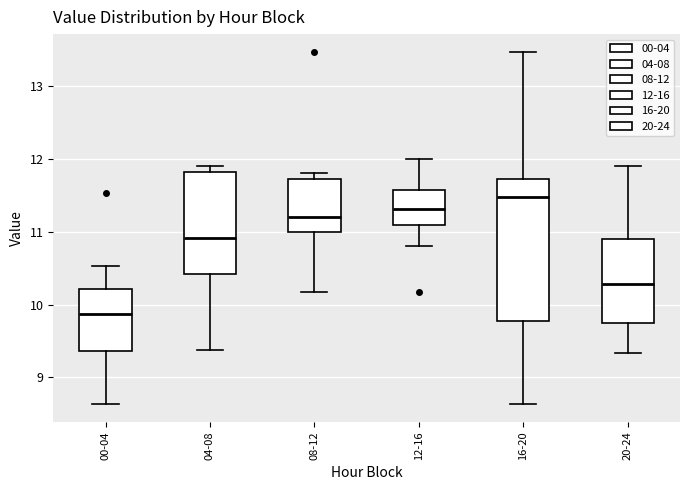

Reading left to right, read every box against the y-axis: the position of its median line, the range the box covers, and the ends of its whiskers. The values are not printed on the chart, so give them approximately, as read against the axis.

00-04: median 9.9, box 9.4 to 10.2, whiskers 8.6 to 10.5
04-08: median 10.9, box 10.4 to 11.8, whiskers 9.4 to 11.9
08-12: median 11.2, box 11.0 to 11.7, whiskers 10.2 to 11.8
12-16: median 11.3, box 11.1 to 11.6, whiskers 10.8 to 12.0
16-20: median 11.5, box 9.8 to 11.7, whiskers 8.6 to 13.5
20-24: median 10.3, box 9.7 to 10.9, whiskers 9.3 to 11.9